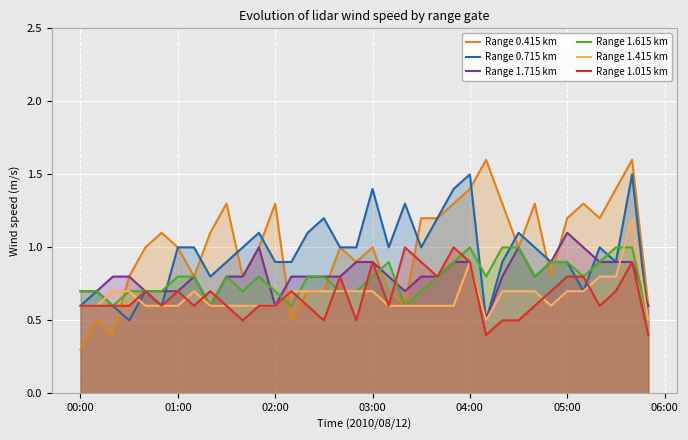

What is the lowest value of the Range 1.615 km series?

0.5